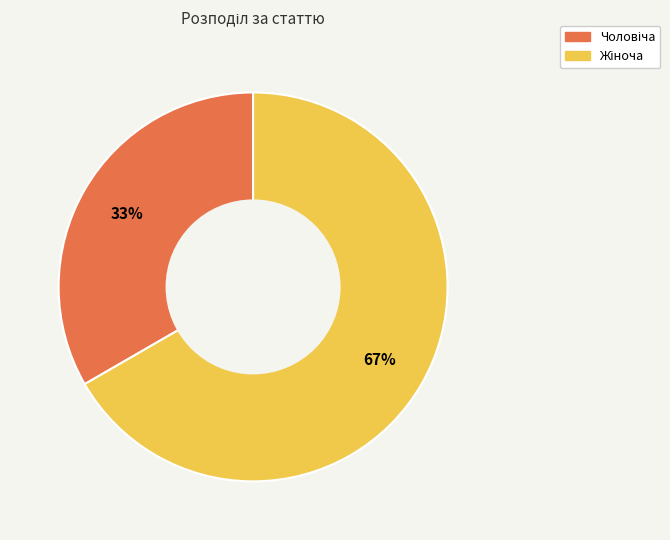

Does any single category account for the majority?

Yes